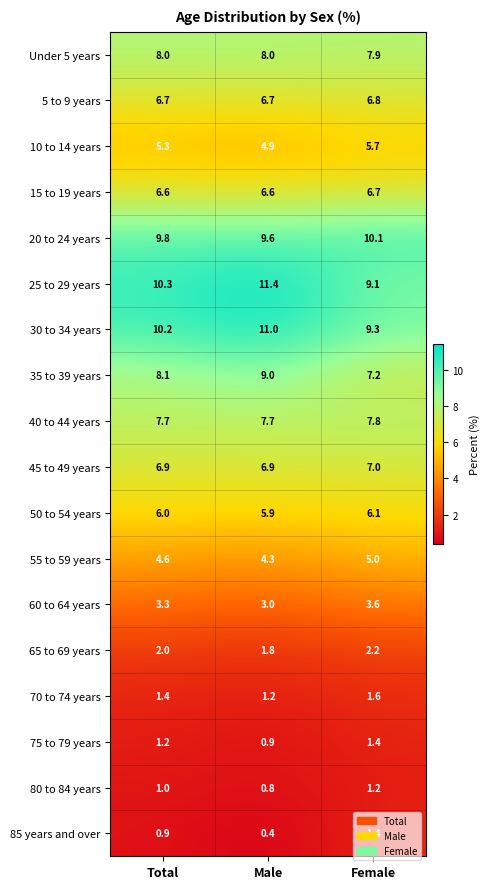

What value does the 25 to 29 years series have at Male?

11.4